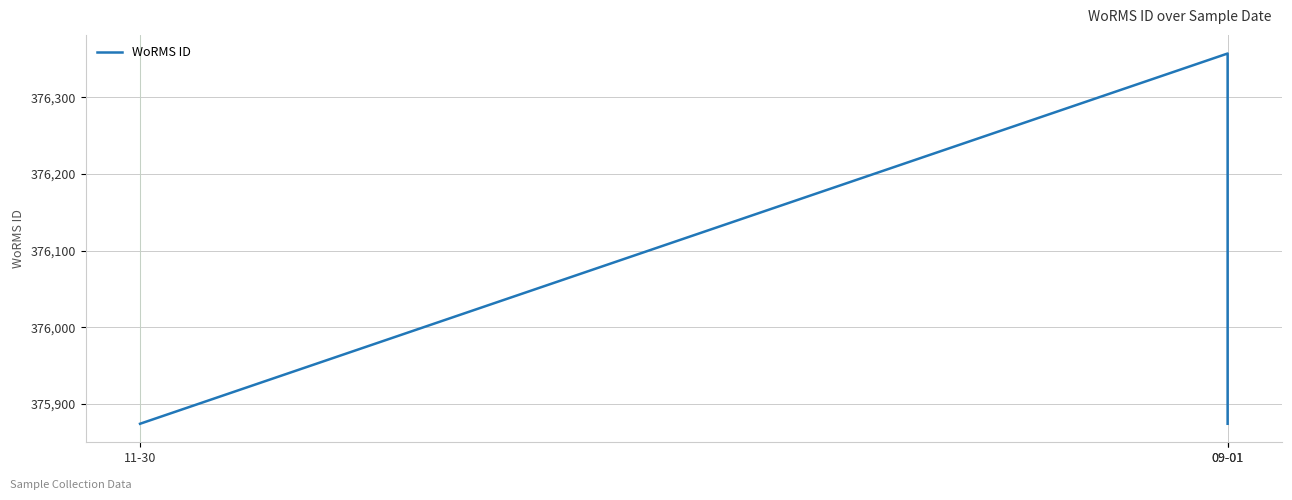

Count the values in the range 375874 to 376357.

3